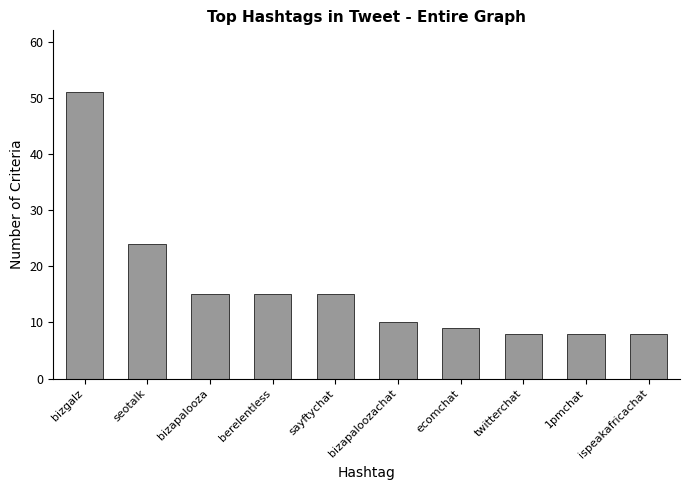

What is the change in value from seotalk to twitterchat?

-16